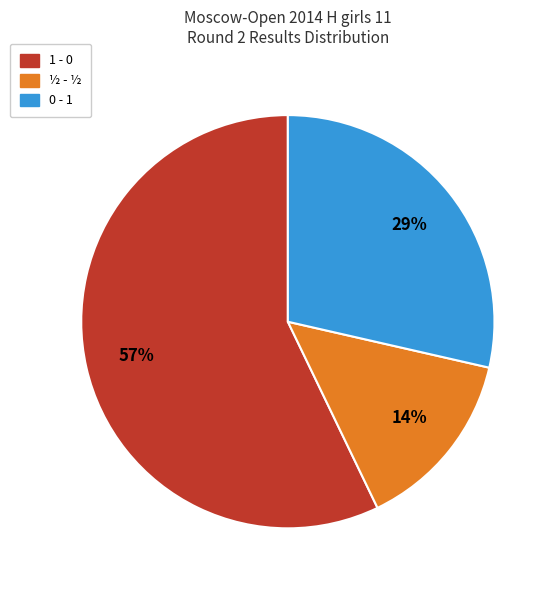

Does any single category account for the majority?

Yes